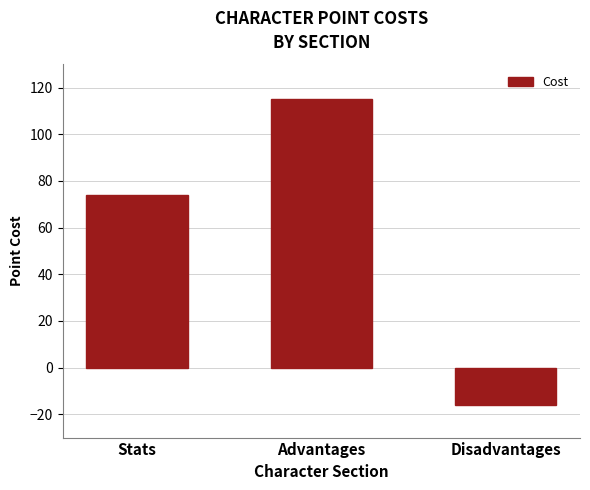

What is the minimum value shown in the chart?

-16